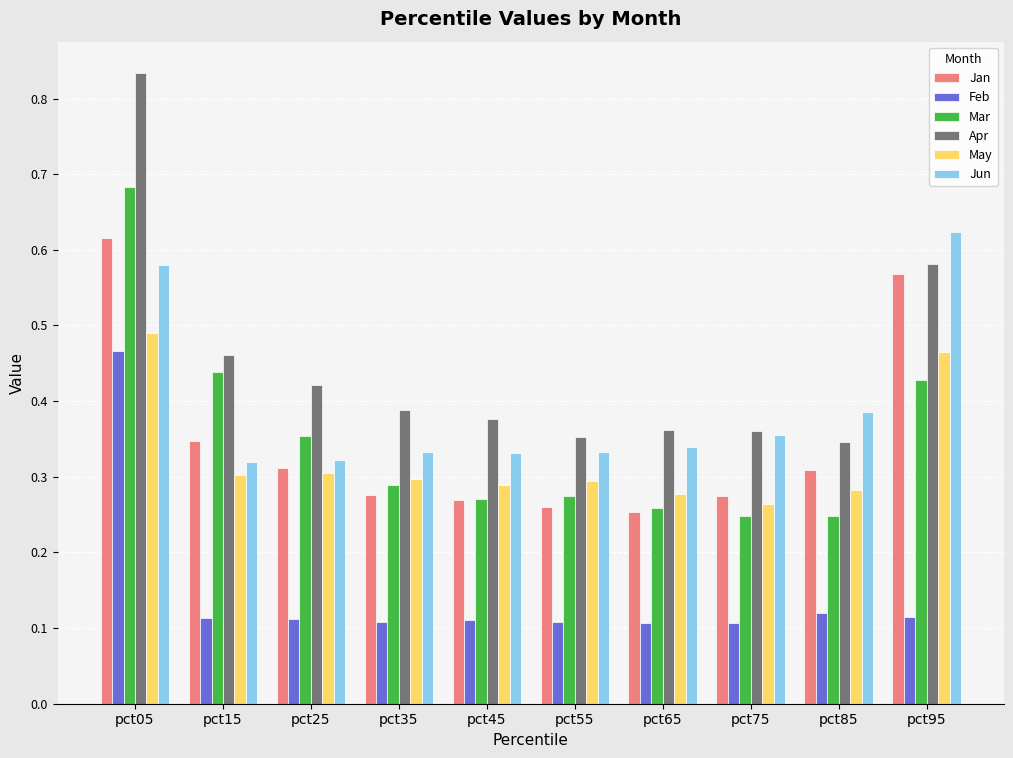

How many groups of bars are there?

10